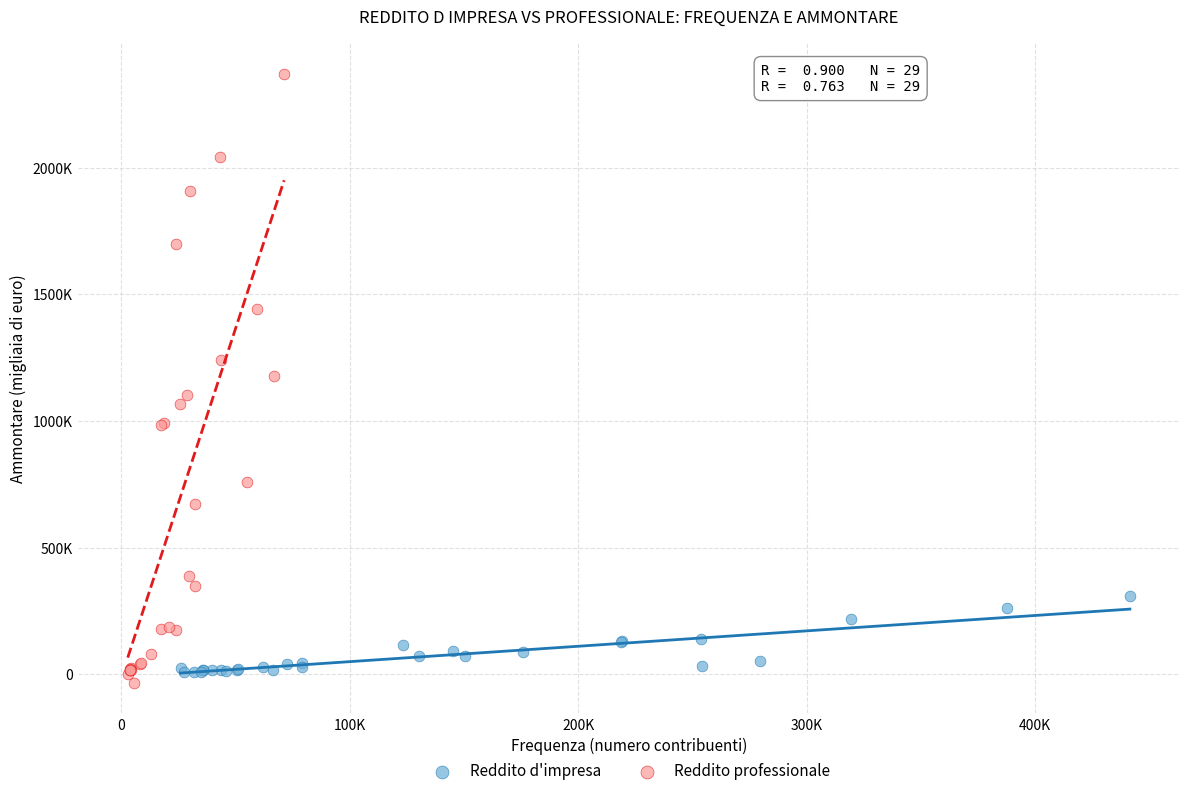

Which series reaches the minimum Y coordinate?

Reddito professionale